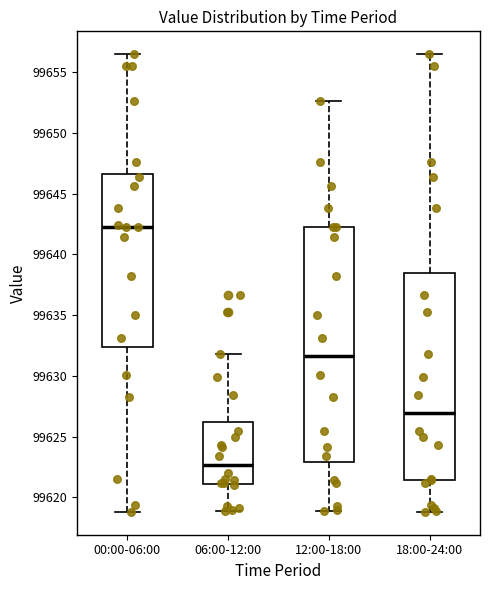

Reading left to right, transcribe this box plot: for each box, give where its median line is, the range the box spans, and where its two whiskers end, as read against the y-axis. The values are not printed on the chart, so give them approximately, as read against the axis.

00:00-06:00: median 99642.5, box 99632.5 to 99646.5, whiskers 99619.0 to 99656.5
06:00-12:00: median 99622.5, box 99621.0 to 99626.0, whiskers 99619.0 to 99632.0
12:00-18:00: median 99631.5, box 99623.0 to 99642.5, whiskers 99619.0 to 99652.5
18:00-24:00: median 99627.0, box 99621.5 to 99638.5, whiskers 99619.0 to 99656.5